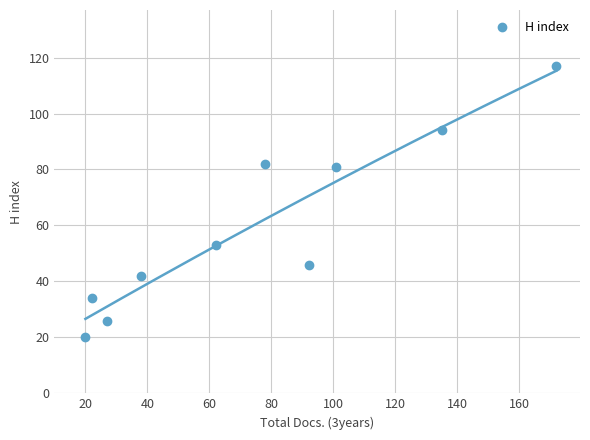

How many points are lower than both their immediate neighbors (excluding endpoints)?

2